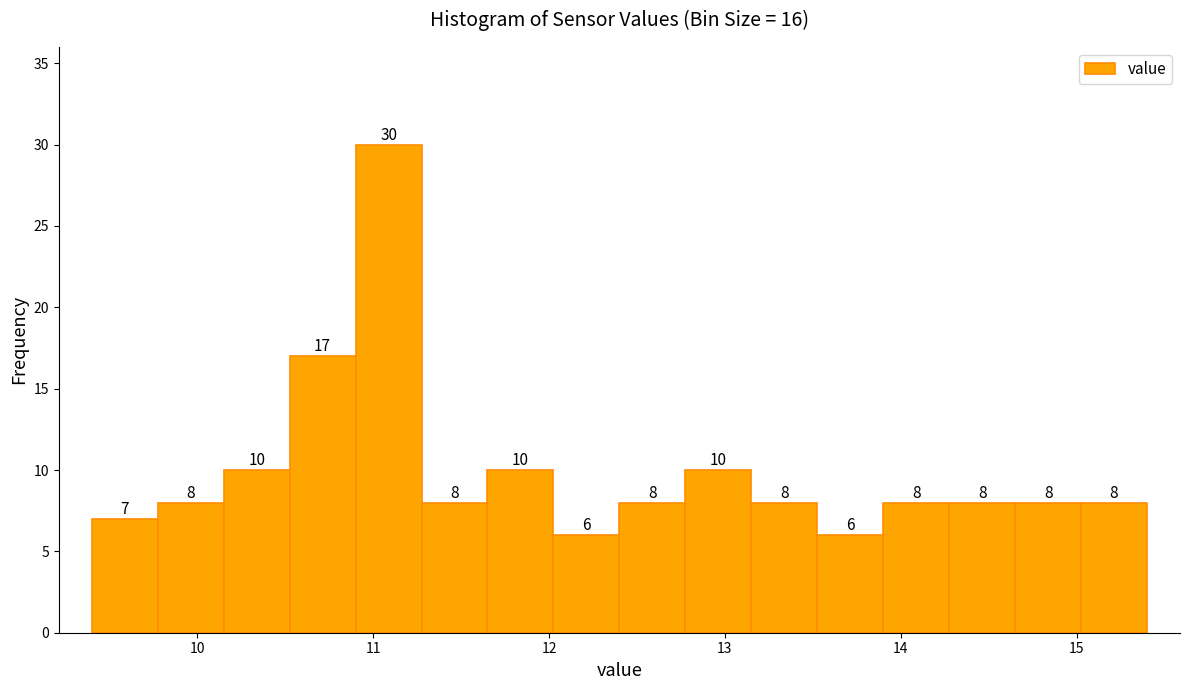

Around what value on the x-axis is the tallest bar? Give the approximate position of its centre, as read against the axis.

11.1